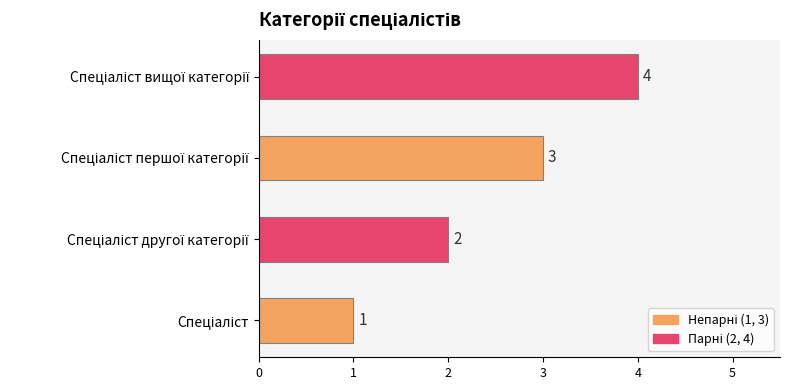

What is the greatest value displayed?

4